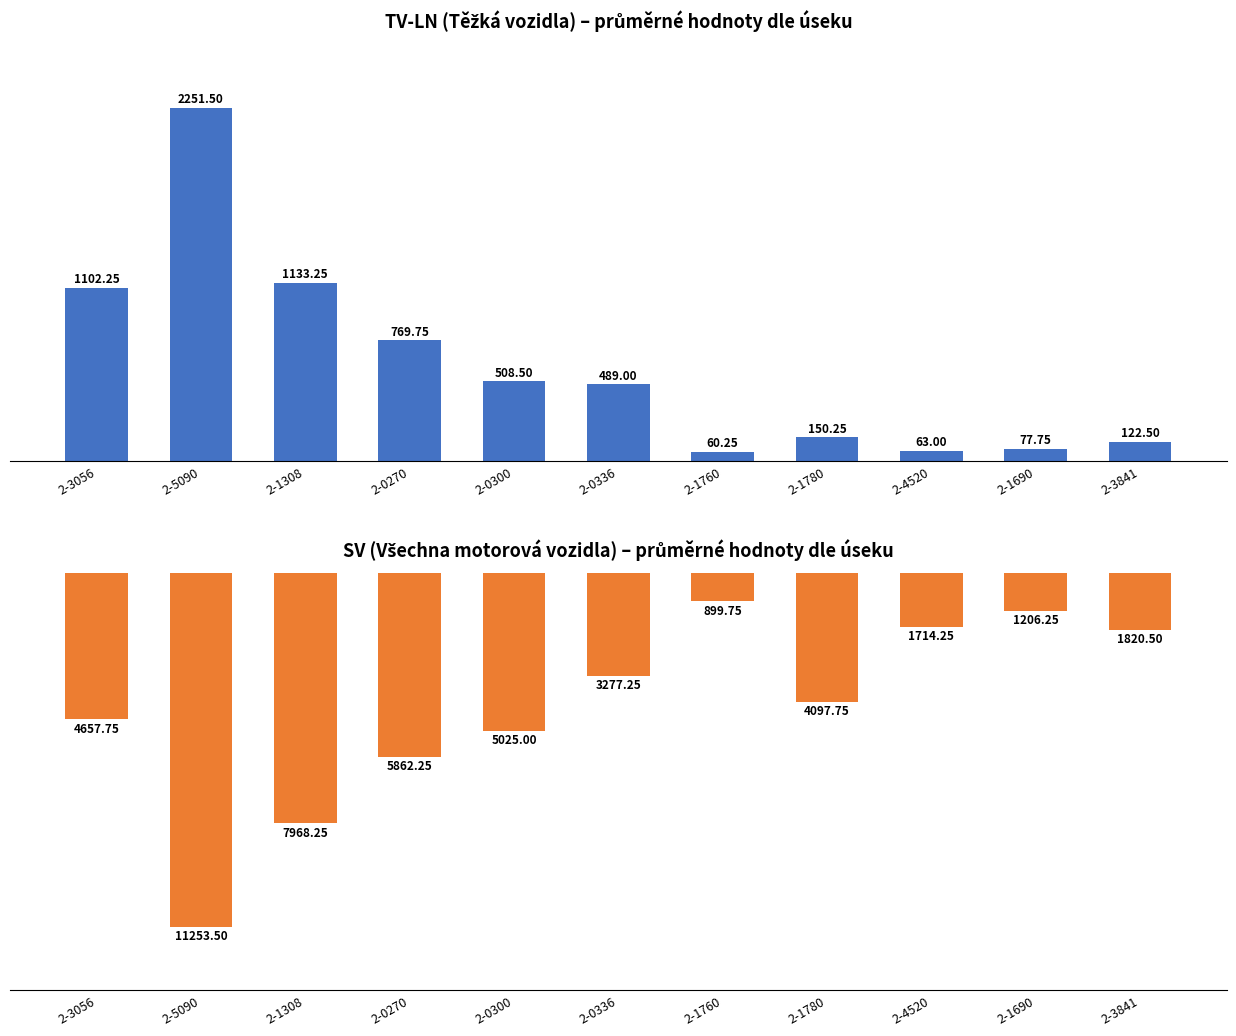

How many bars are there in total?

22